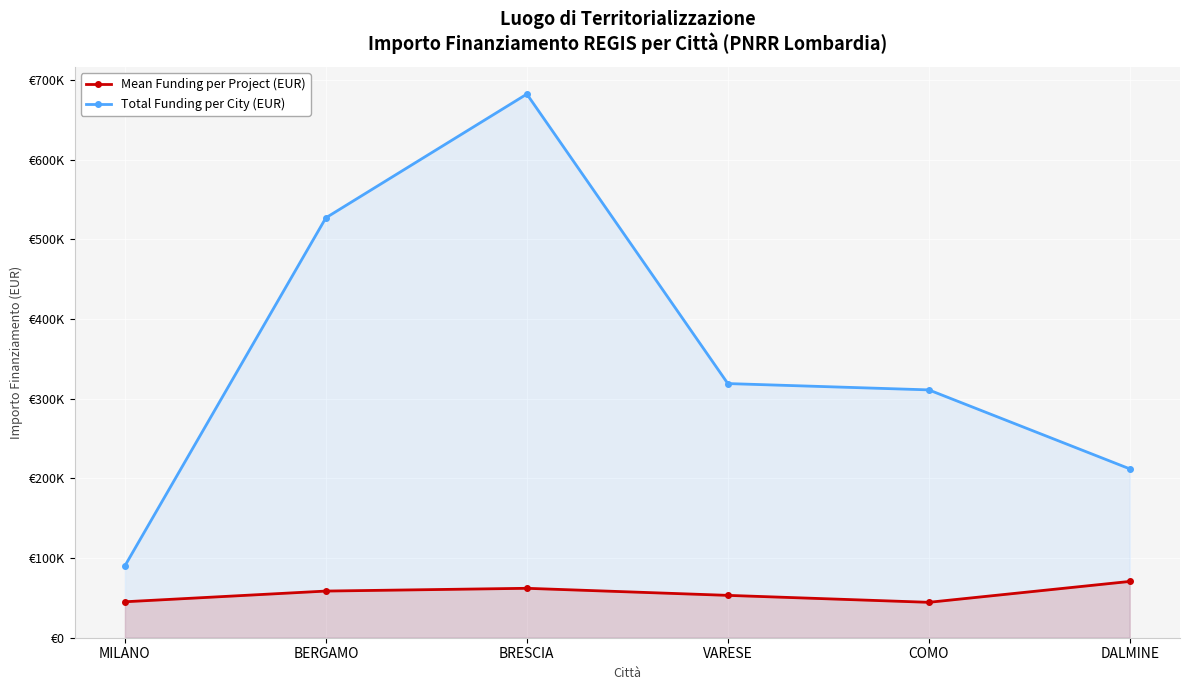

Count the number of data series in this chart.

2